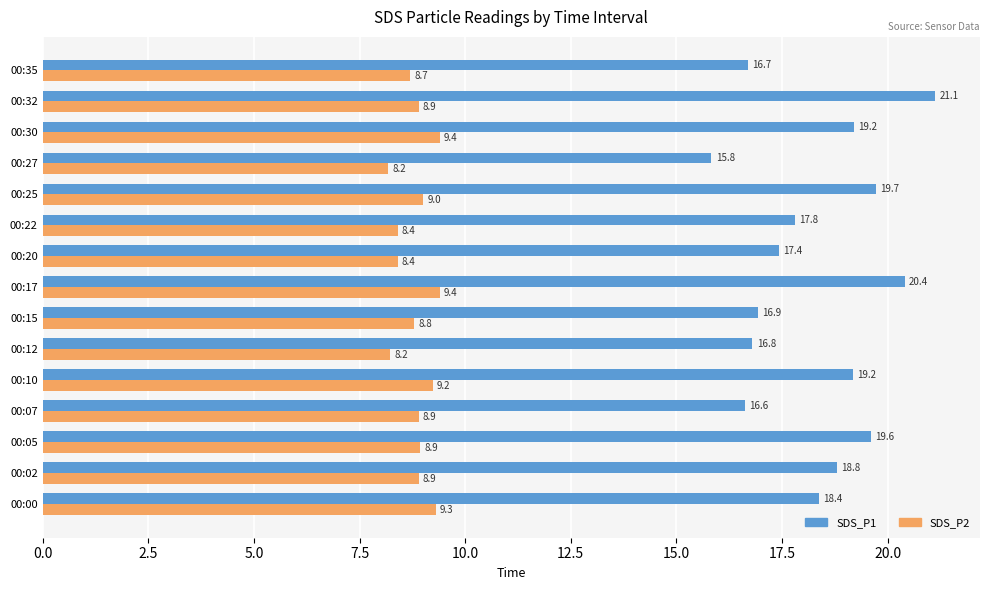

What is the minimum value for SDS_P1?

15.8